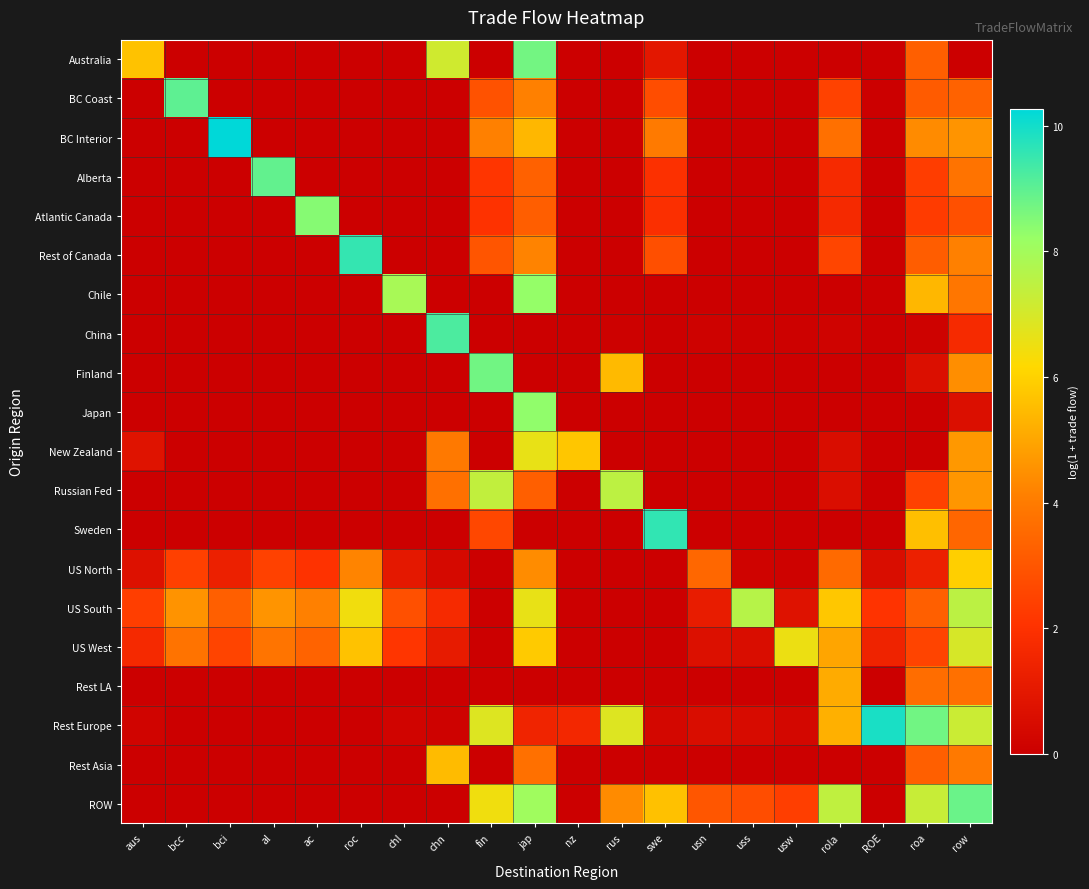

Which has a higher value, ac or rola?

rola